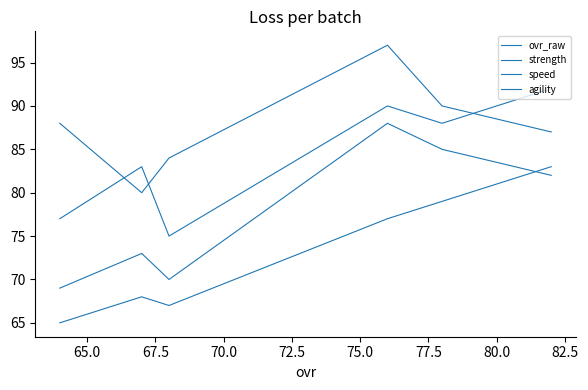

Is the value of ovr_raw at 67.5 greater than the value of strength at 72.5?

Yes